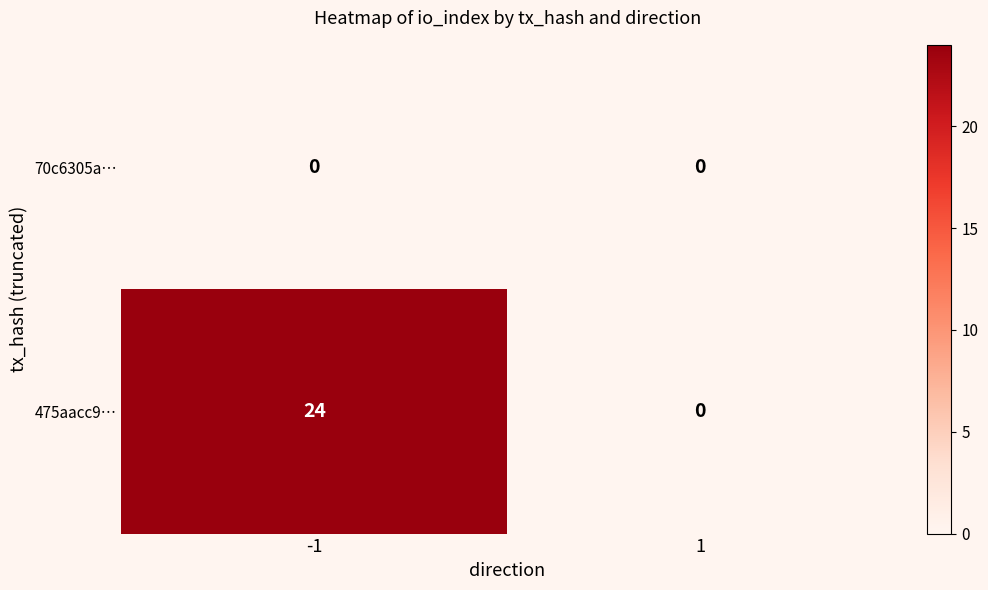

What is the maximum value for 475aacc9…?

24